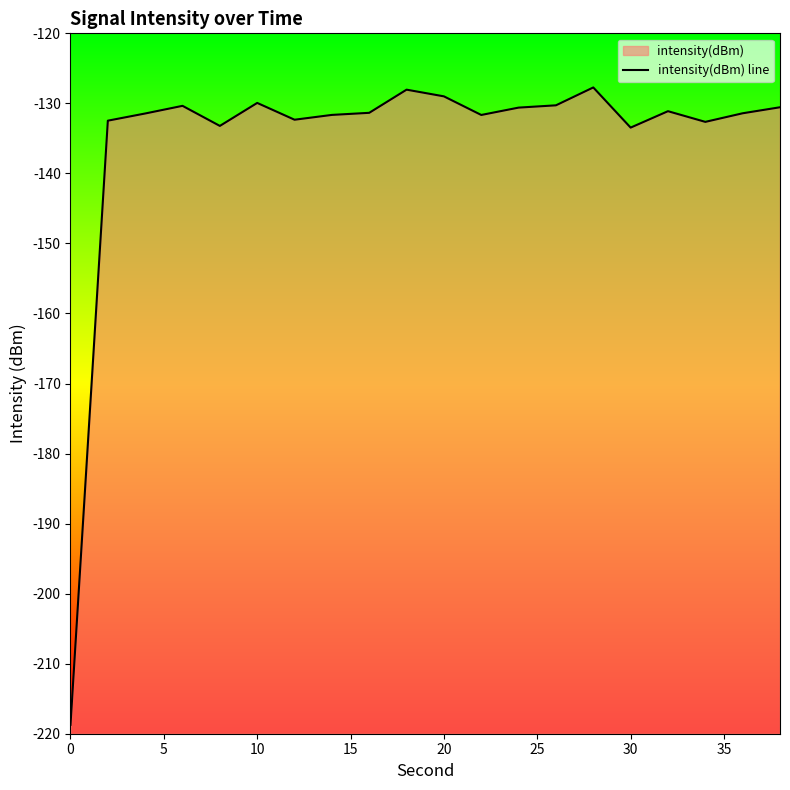

Does the chart have visible grid lines?

No